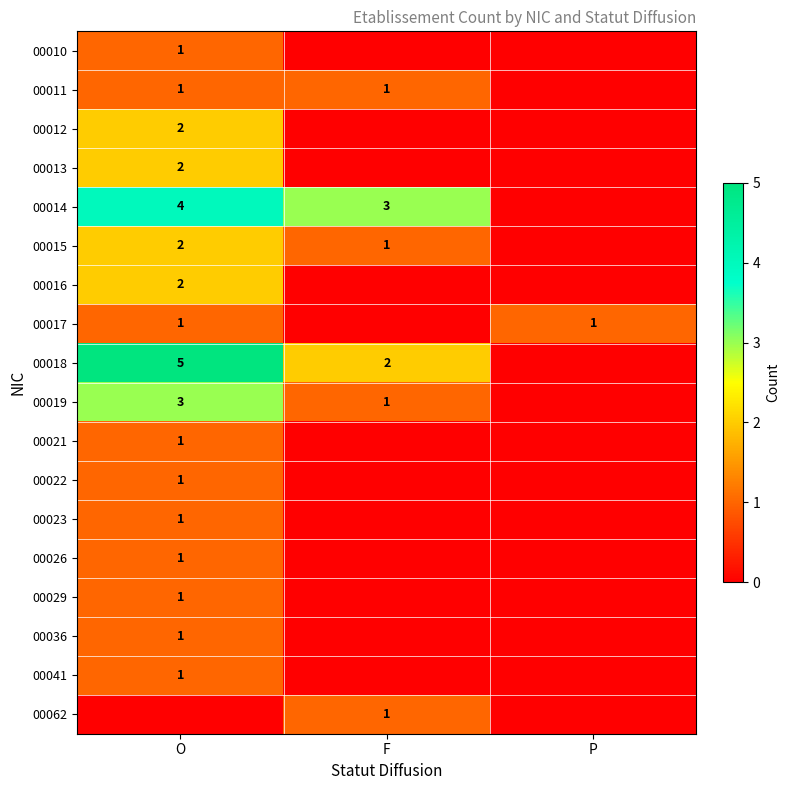

The value of 00041 at O is 1. True or false?

True